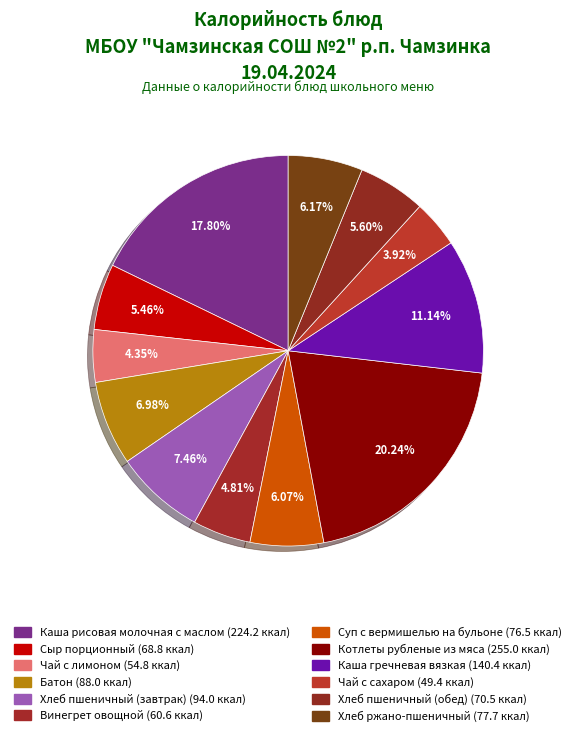

What percentage is the Сыр порционный slice, to the nearest percent?

5%